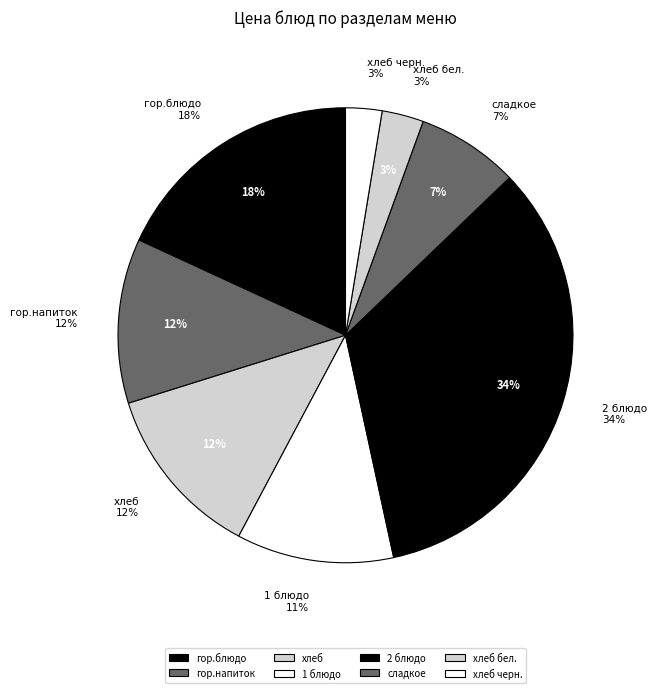

Does any single category account for the majority?

No